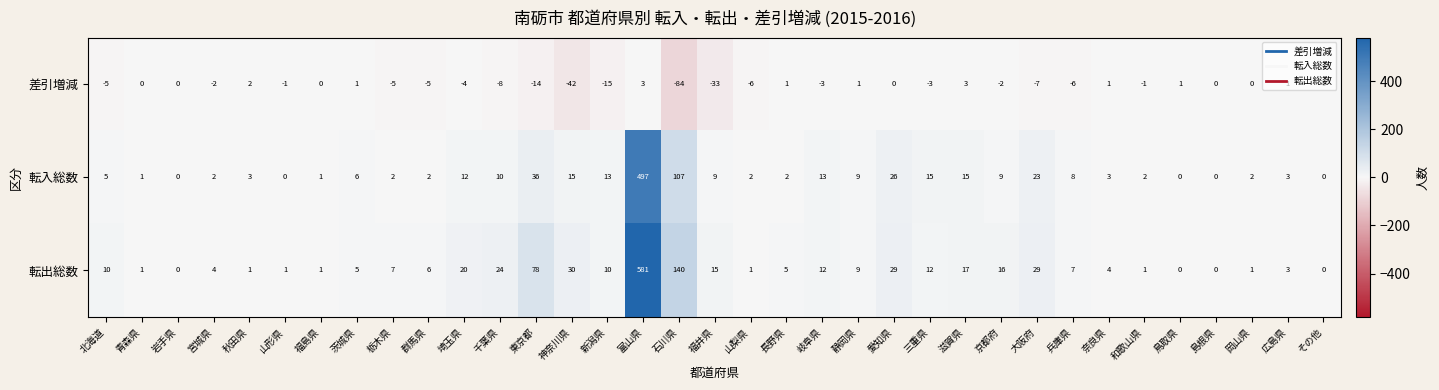

What is the sum of all 差引増減 values?

-232